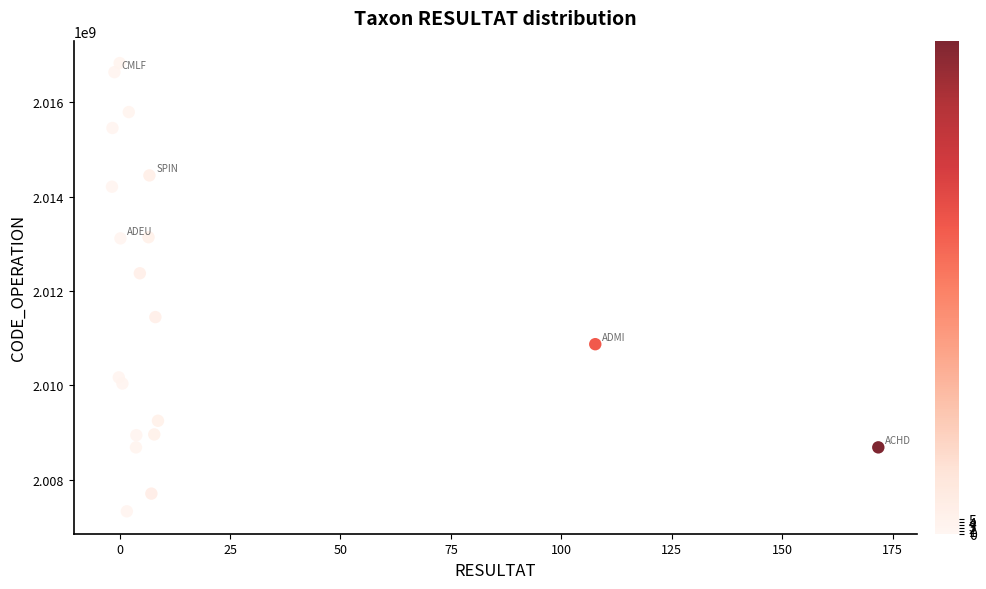

What Y value in the scatter plot is closest to 2012080271?

2012375364.3